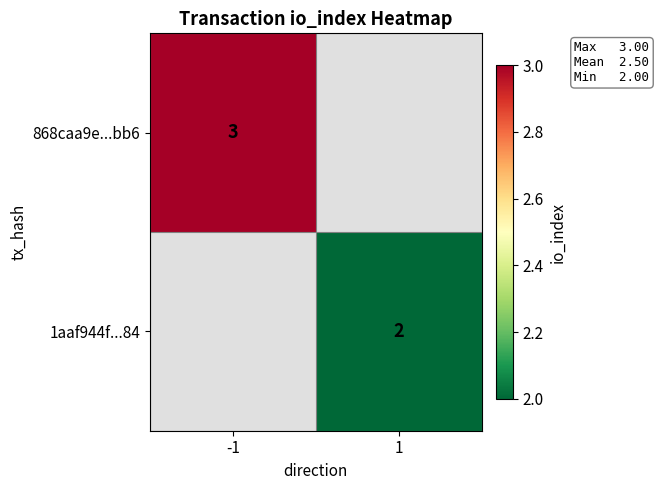

Which label corresponds to the smallest value in the chart?

1